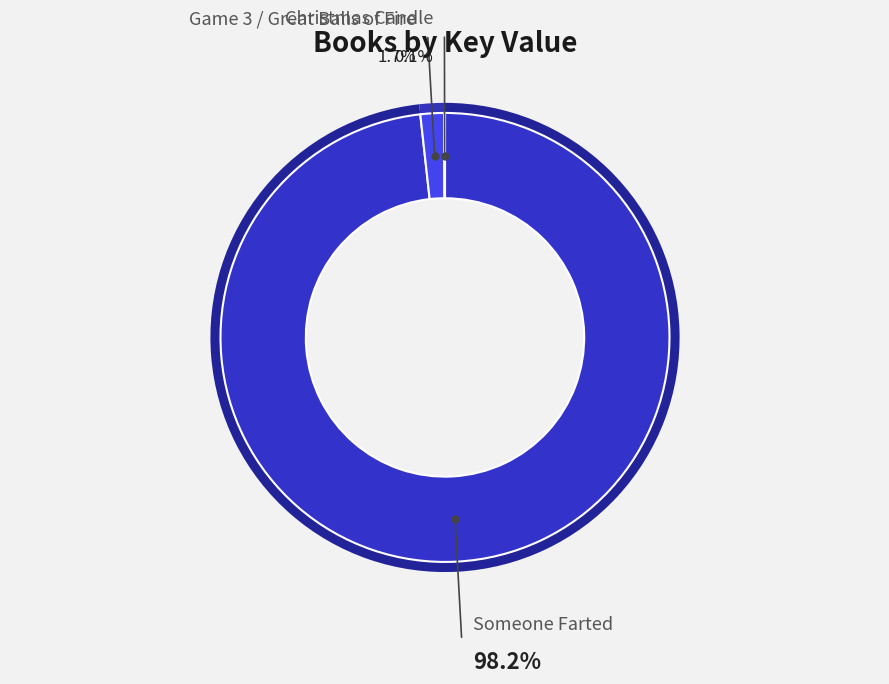

Does any single category account for the majority?

Yes